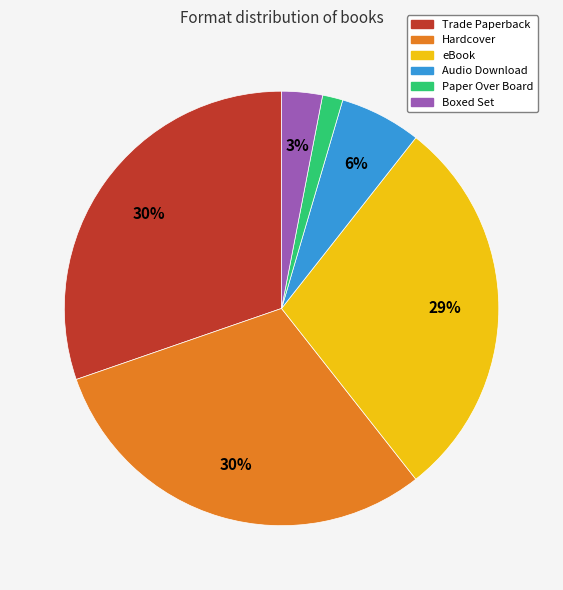

Count the number of slices in the pie.

6